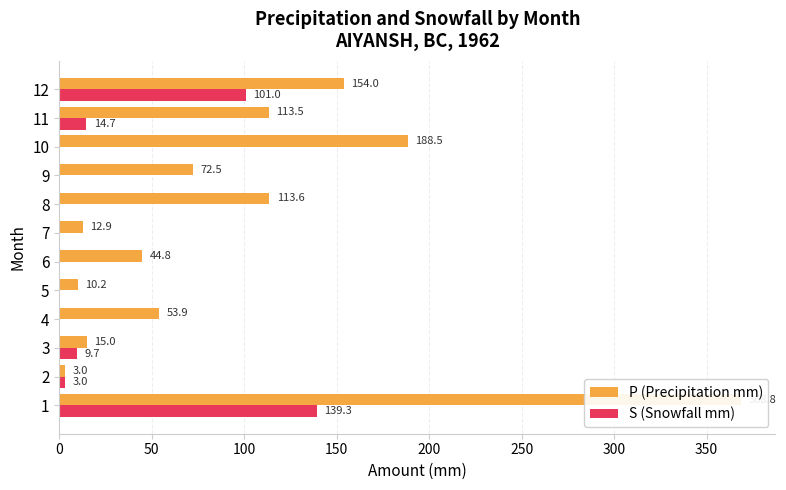

Does the chart contain stacked bars?

No